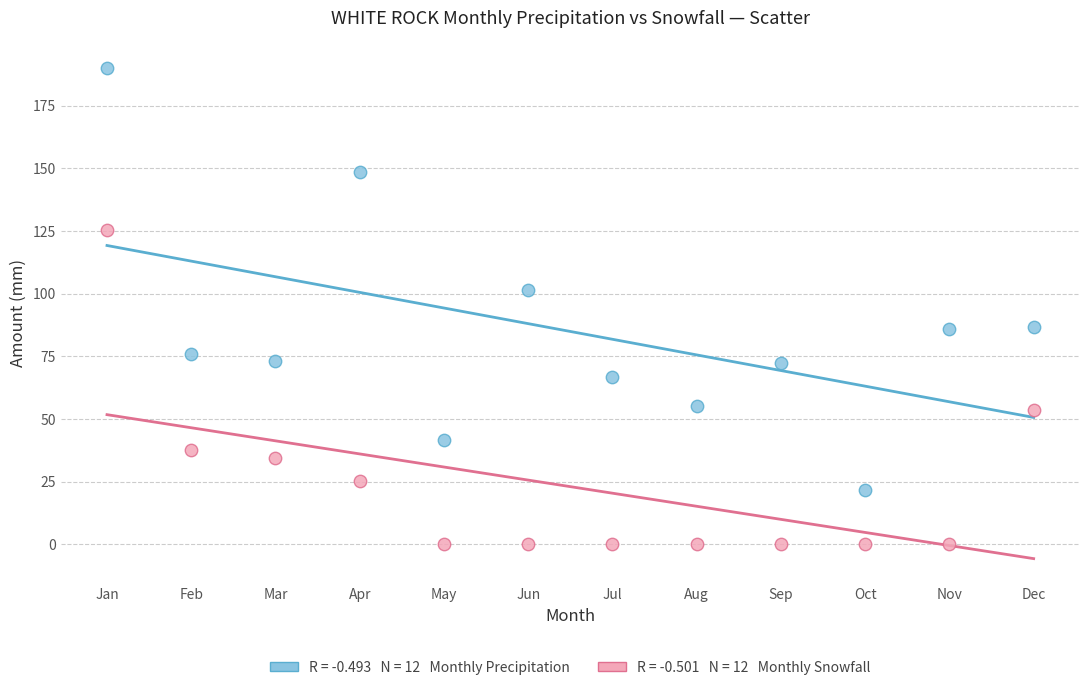

Across all data points, what is the range of Y values (max minus min)?

190.1